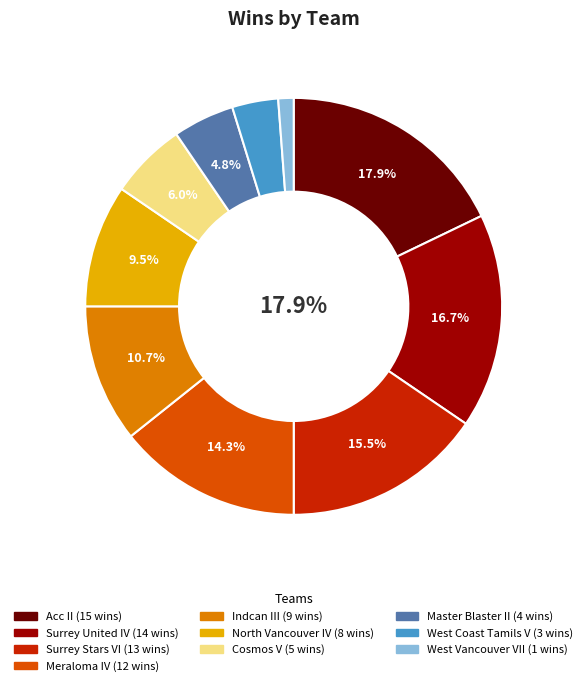

Count the number of slices in the pie.

10